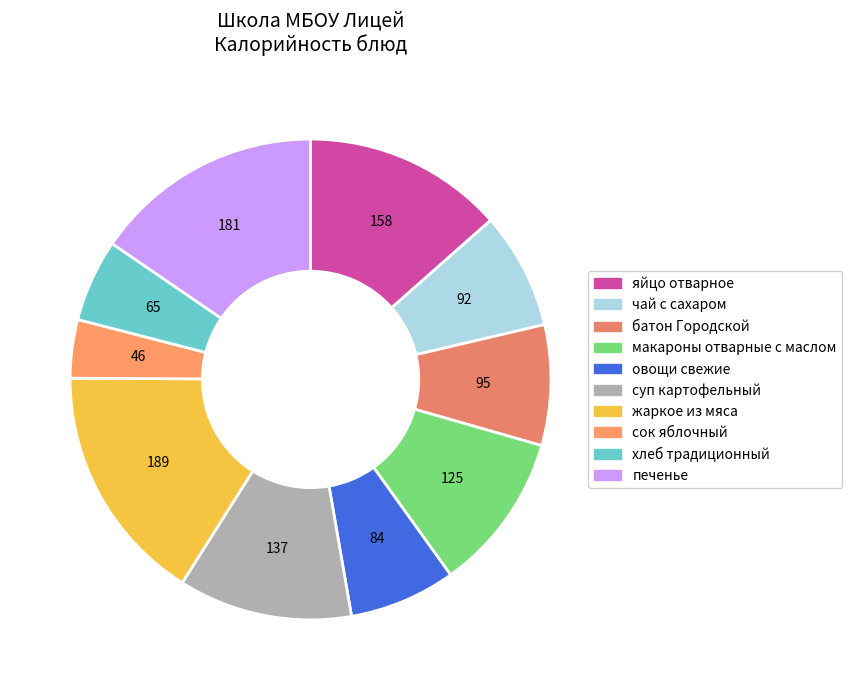

Count the number of slices in the pie.

10